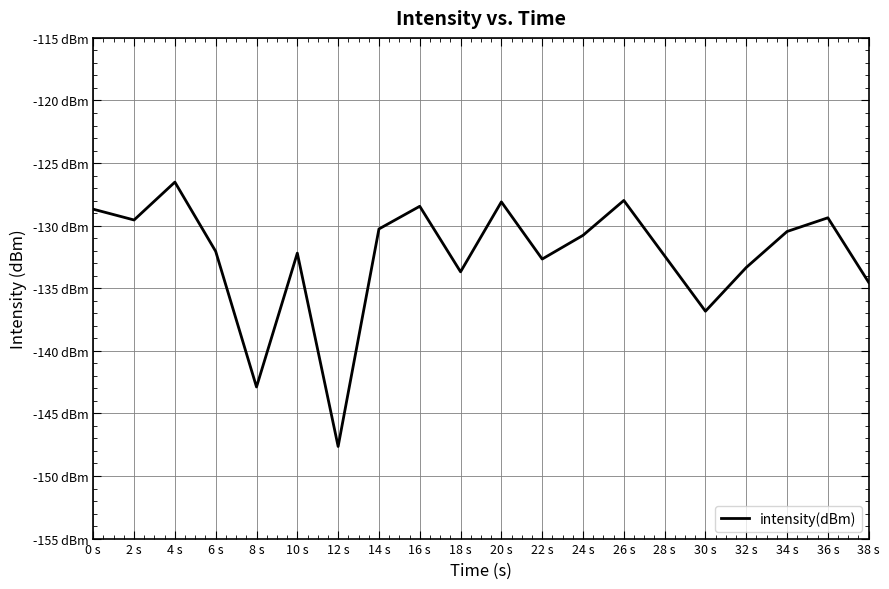

True or false: the data shows -56.4 at 20 s.

False